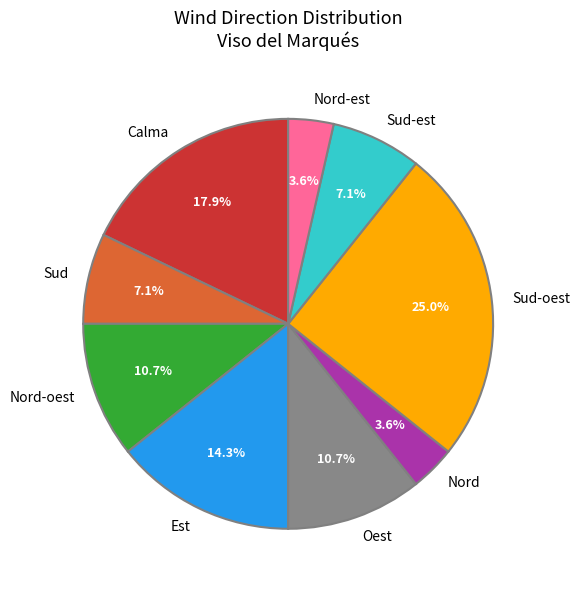

Which category has the biggest portion of the pie?

Sud-oest